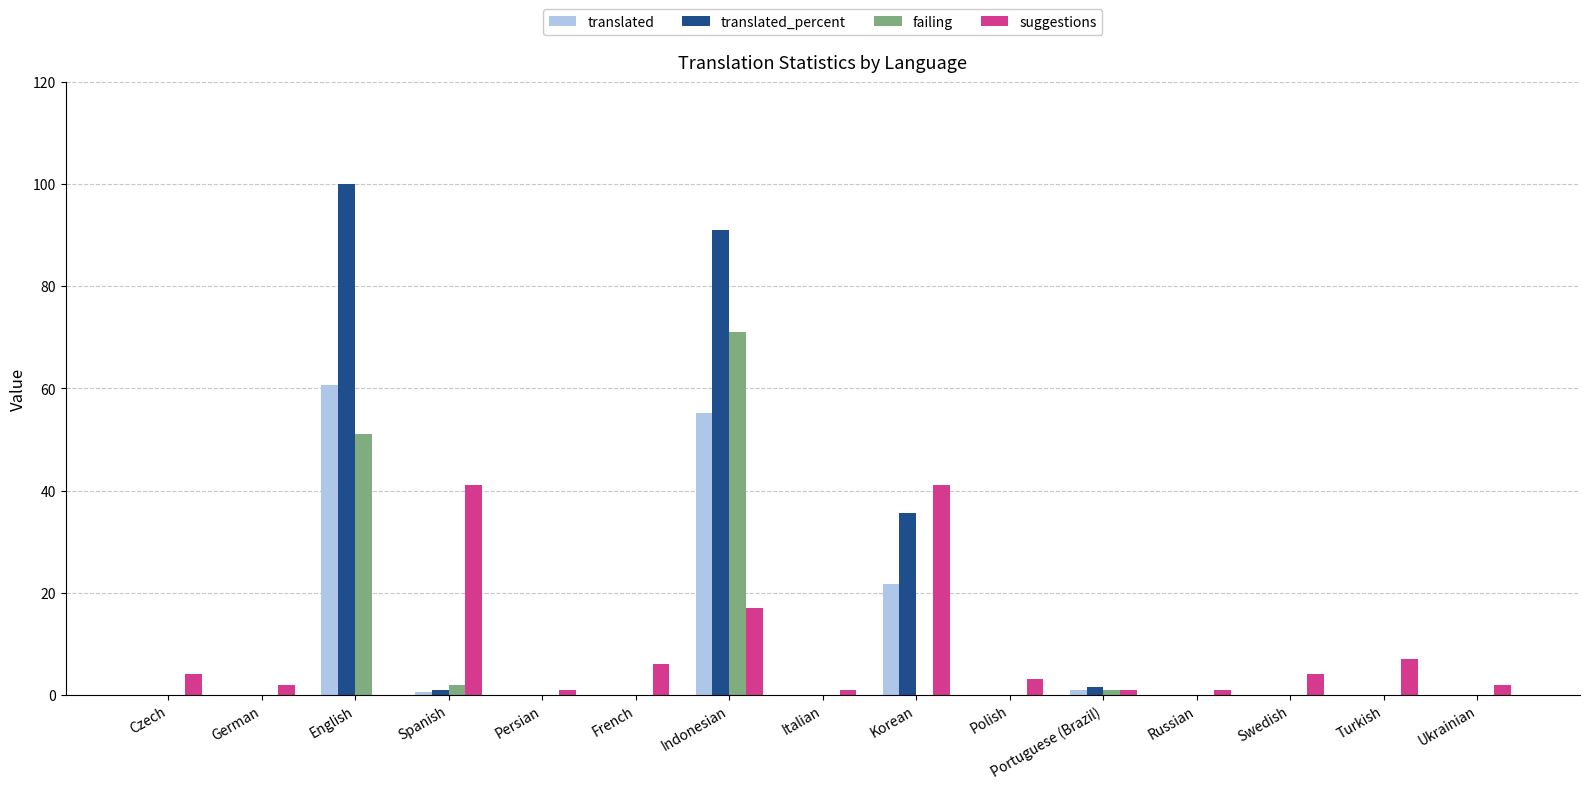

True or false: translated_percent has a value of 66.3 at Czech.

False